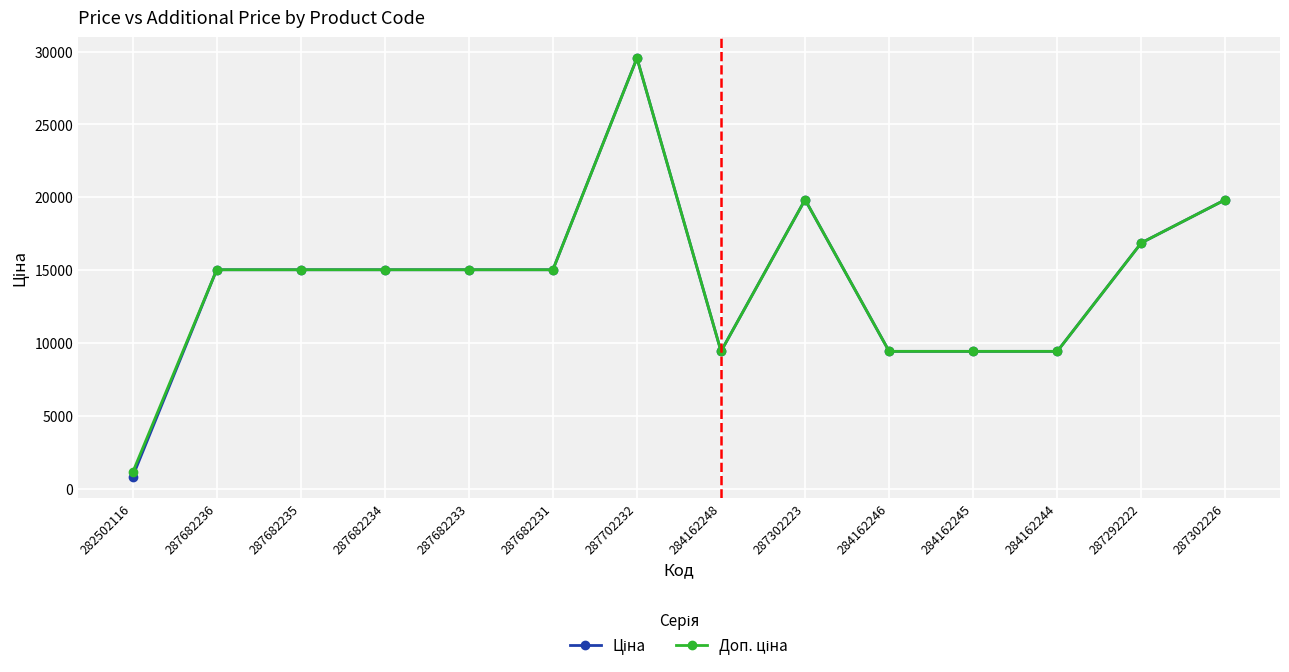

What is the label of the 7th point from the left?

287702232